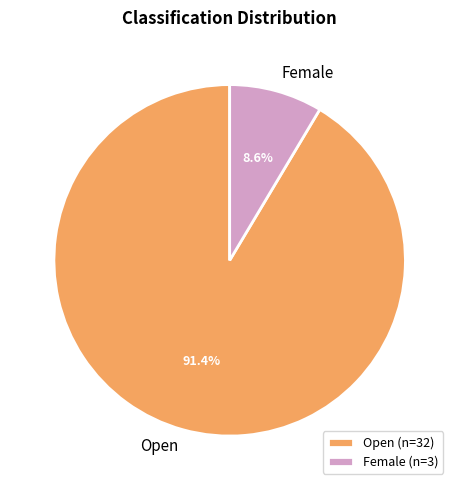

What percentage do Female and Open together represent?

100.0%